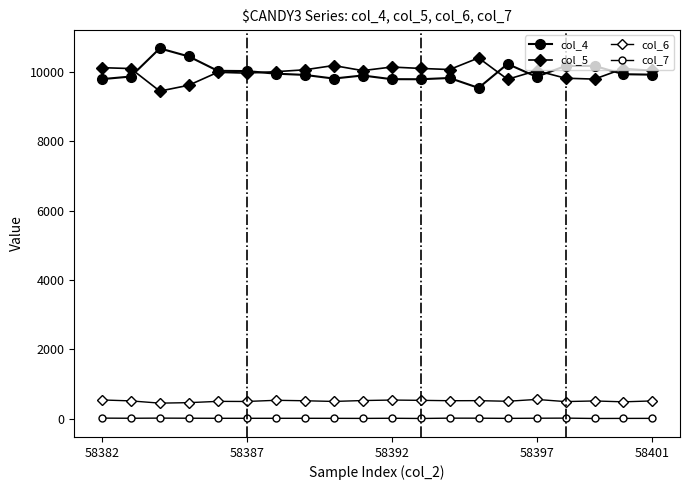

How many lines are shown in the chart?

4